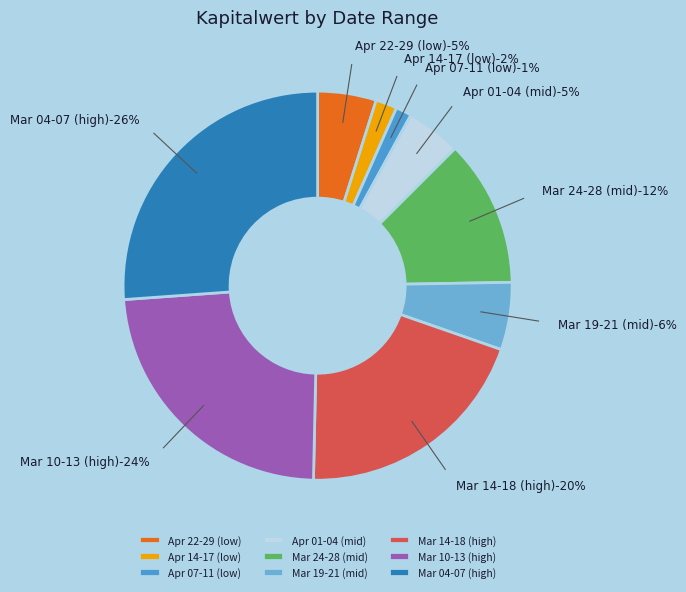

Is there a majority slice in this chart?

No